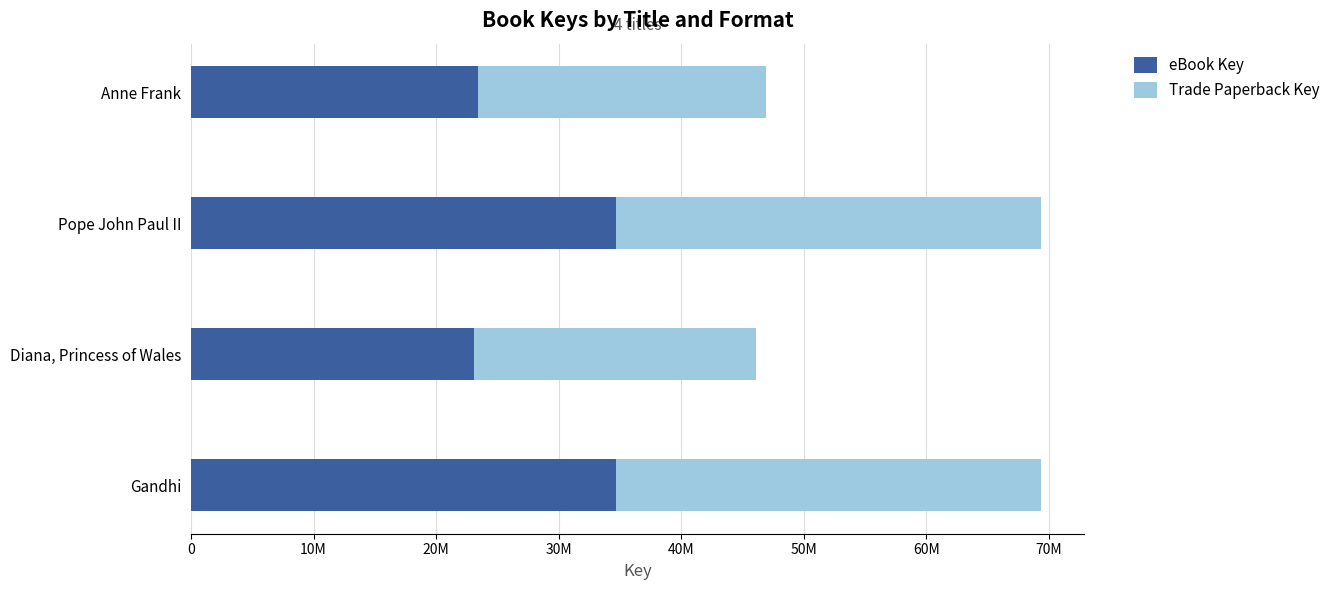

Which series has the widest spread of values?

eBook Key